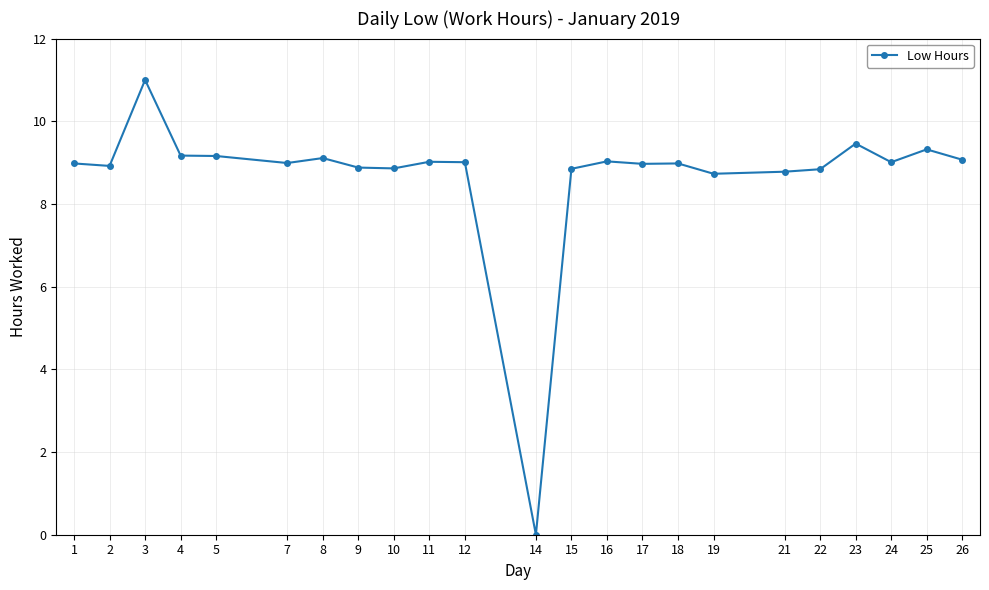

True or false: the data shows 9.1 at 8.

True